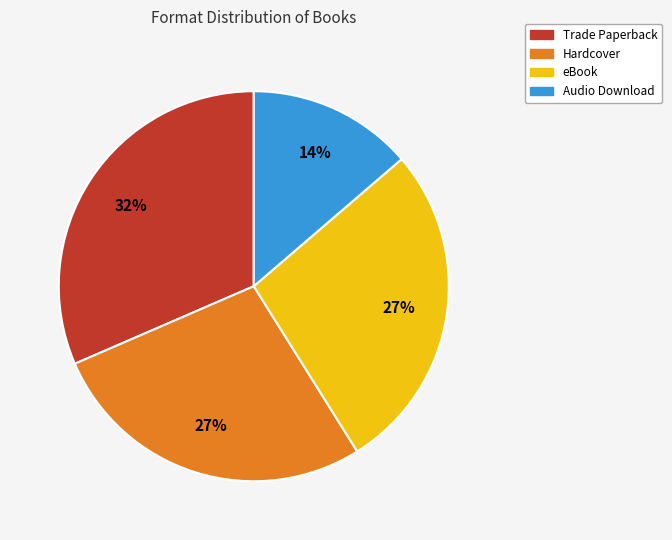

True or false: Audio Download accounts for 14% of the total.

True